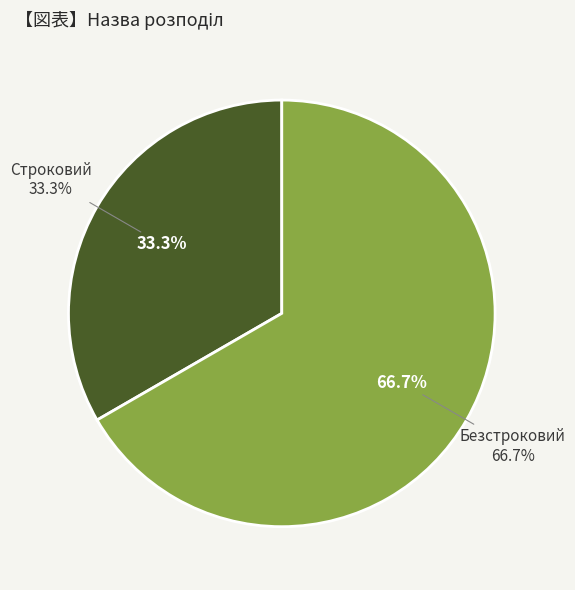

To the nearest percent, what percentage of the pie is Безстроковий?

67%